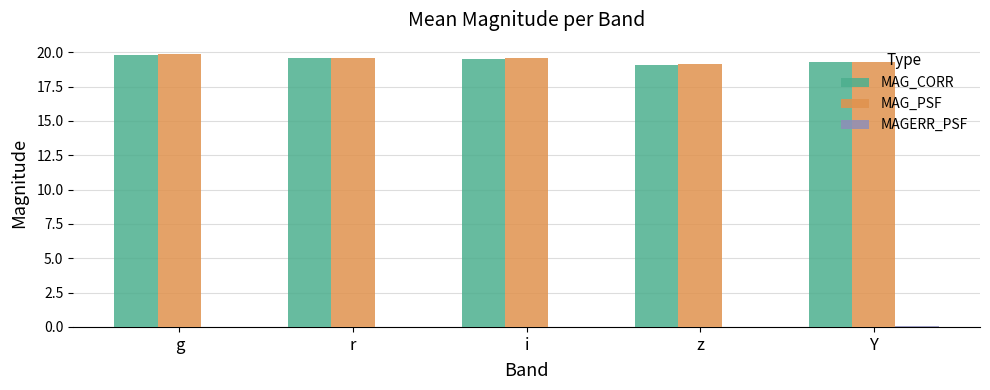

How many groups of bars are there?

5